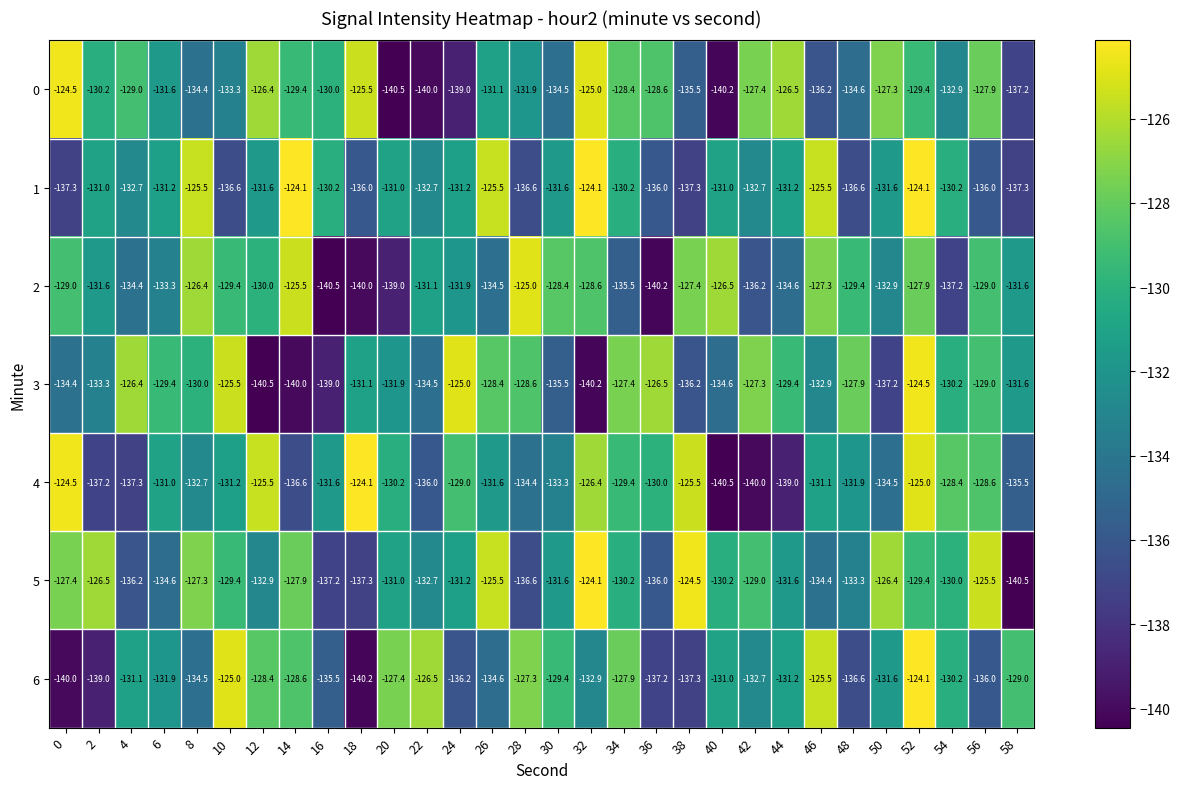

Is it true that 0 equals -80.1 at 22?

False